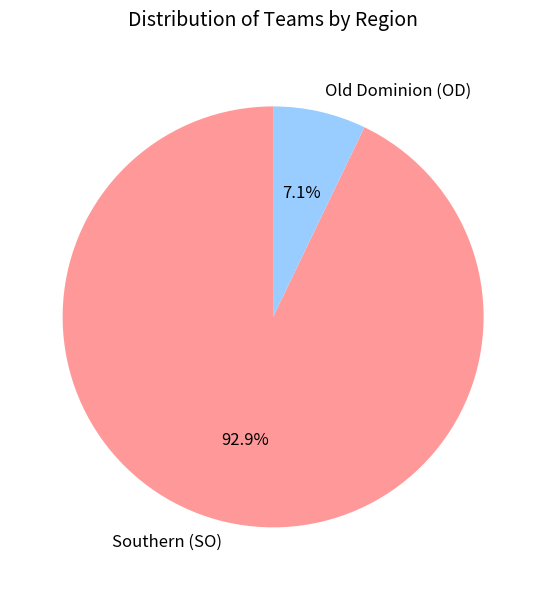

To the nearest percent, what is the difference between the Old Dominion (OD) and Southern (SO) slice percentages?

86%